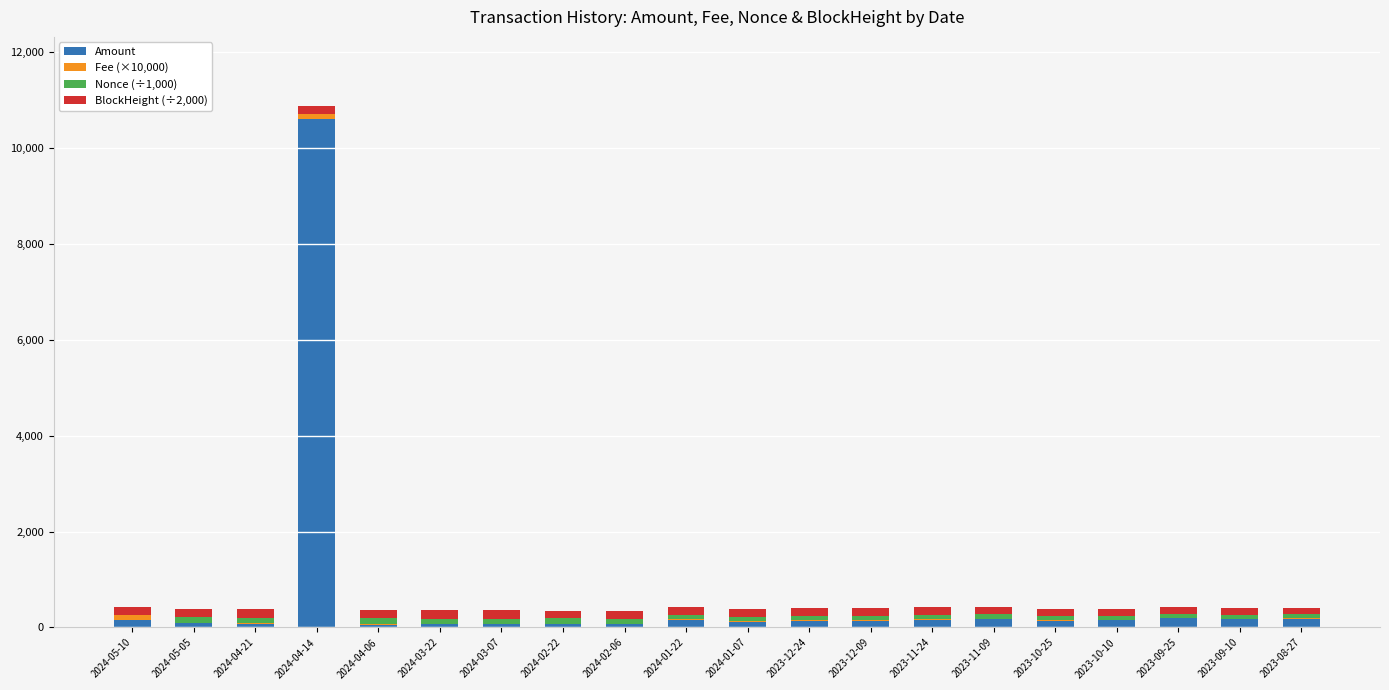

At which category is the sum across all series the highest?

2024-04-14